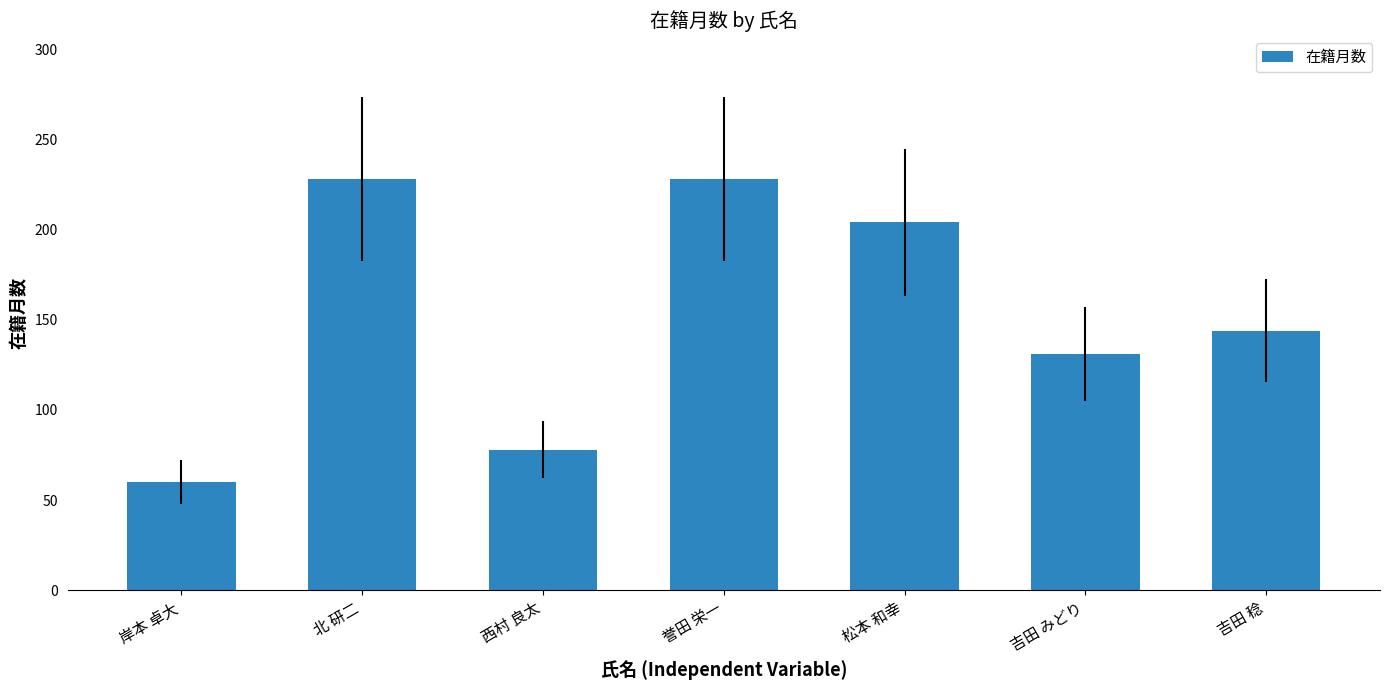

Reading left to right, transcribe all the data shown in this chart.

岸本 卓大=60	北 研二=228	西村 良太=78	誉田 栄一=228	松本 和幸=204	吉田 みどり=131	吉田 稔=144